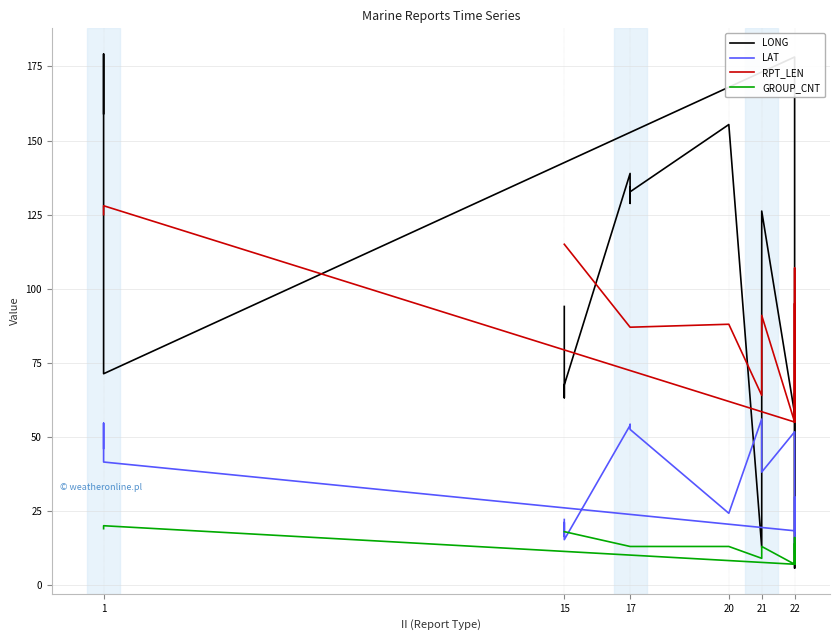

What is the maximum value shown in the chart?

179.2